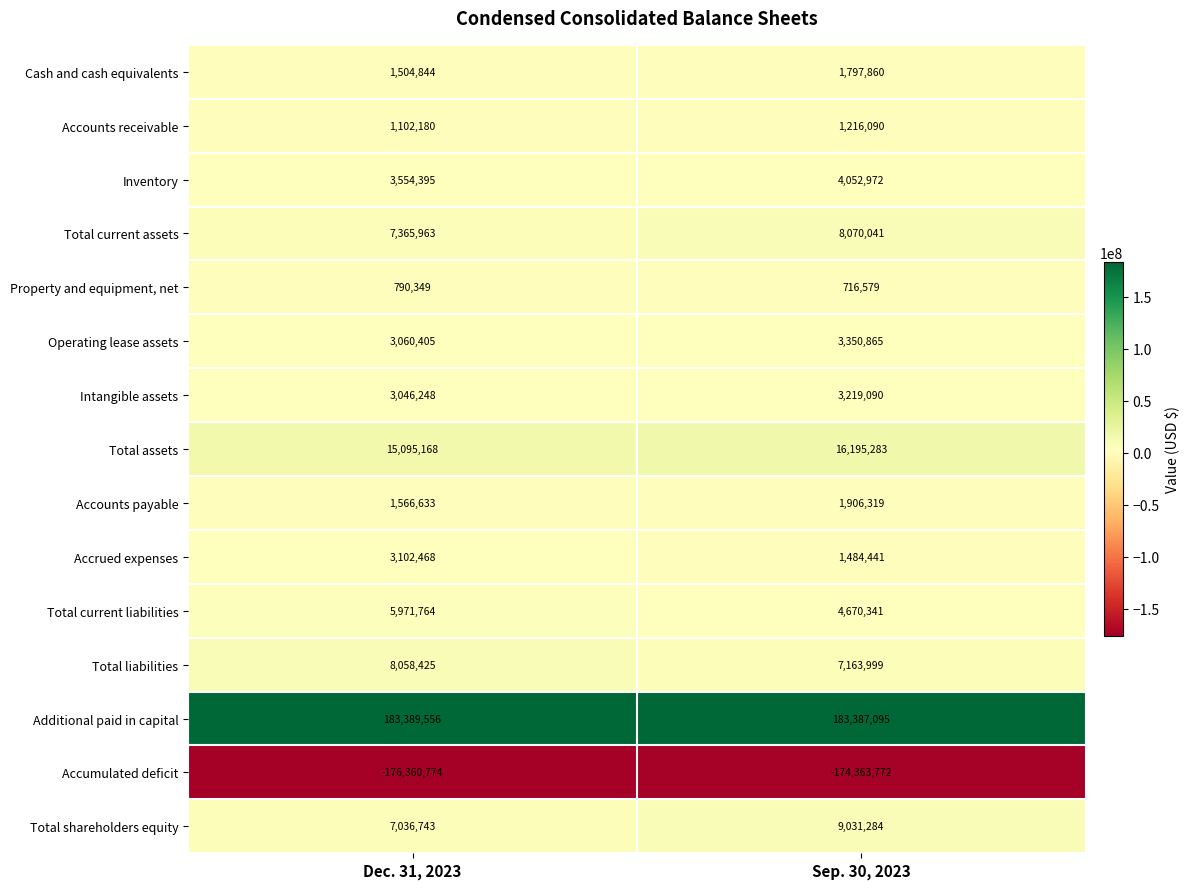

What is the sum of the Accrued expenses values at Dec. 31, 2023 and Sep. 30, 2023?

4586909